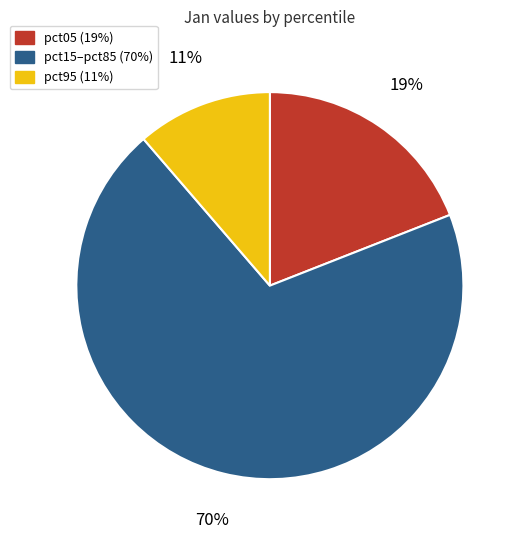

Is there a majority slice in this chart?

Yes